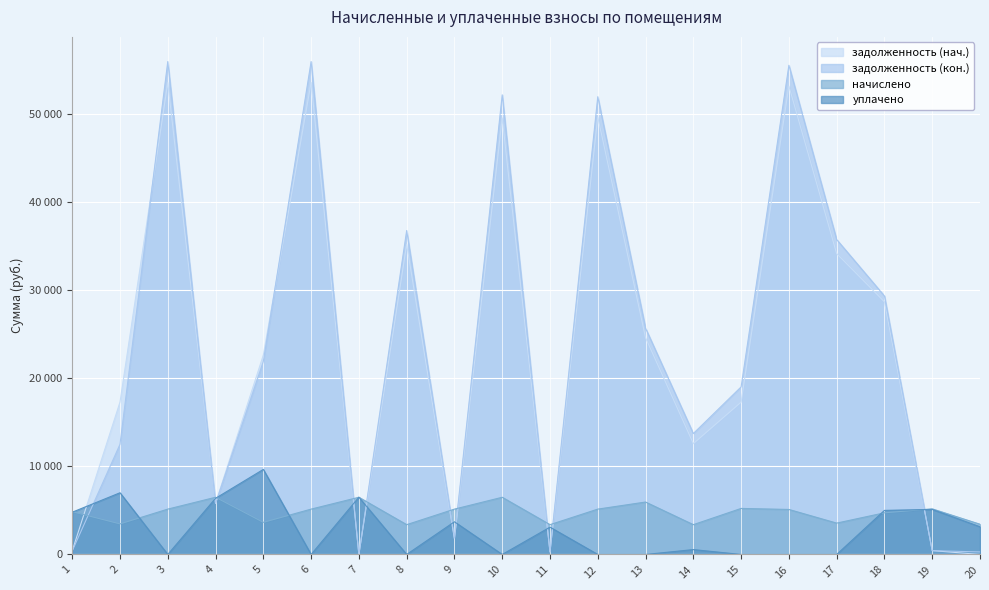

How many times do уплачено and задолженность (нач.) cross each other?

10